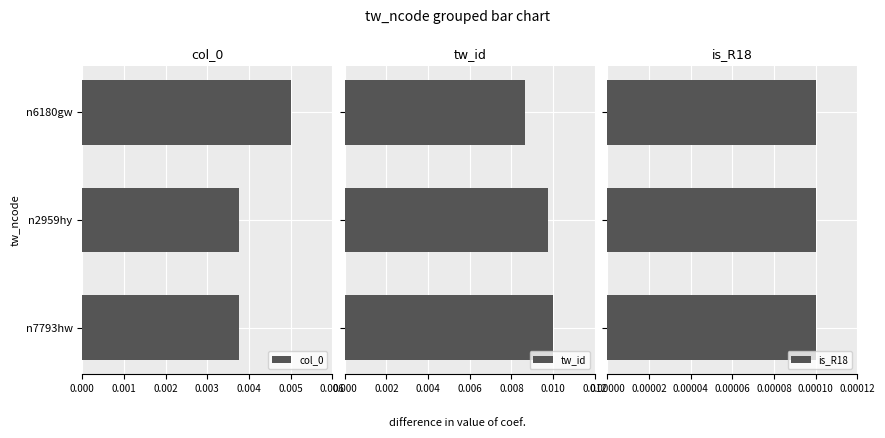

Count the col_0 values in the range 0 to 1.

3